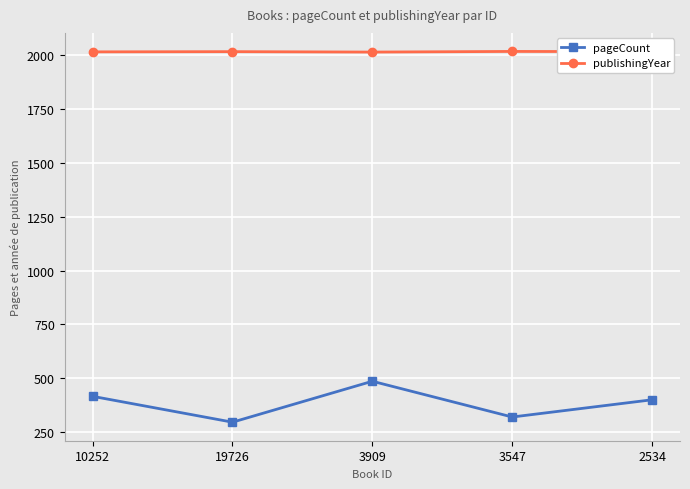

Which series has the largest range (max minus min)?

pageCount